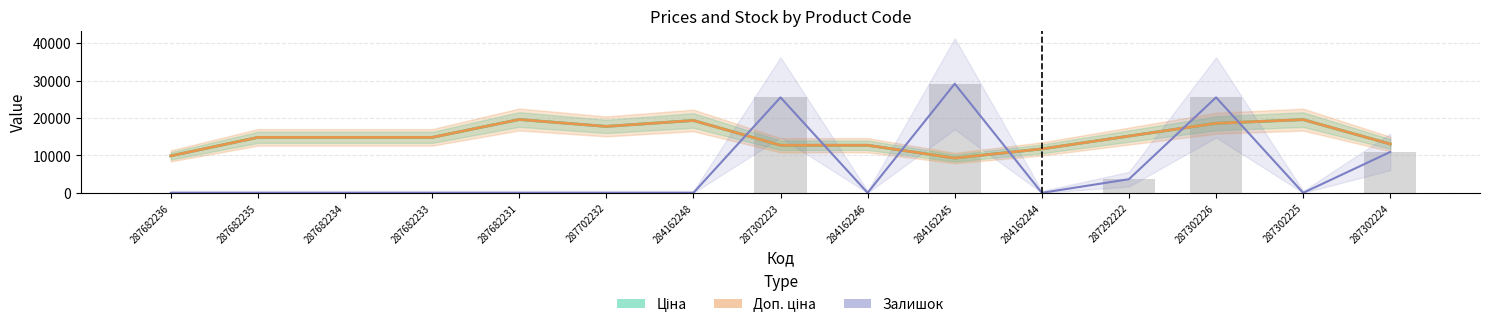

Reading left to right, transcribe all the data shown in this chart.

Ціна: 9878.4	14817.6	14817.6	14817.6	19595.8	17753.5	19335.9	12715.3	12715.3	9290.5	11739.2	15164.1	18588.9	19564.9	13043.3
Доп. ціна: 9878.4	14817.6	14817.6	14817.6	19595.8	17753.5	19335.9	12715.3	12715.3	9290.5	11739.2	15164.1	18588.9	19564.9	13043.3
Залишок: 0.0	0.0	0.0	0.0	0.0	0.0	0.0	25508.3	0.0	29152.3	0.0	3644.0	25508.3	0.0	10932.1
Залишок (scaled): 0.0	0.0	0.0	0.0	0.0	0.0	0.0	25508.3	0.0	29152.3	0.0	3644.0	25508.3	0.0	10932.1